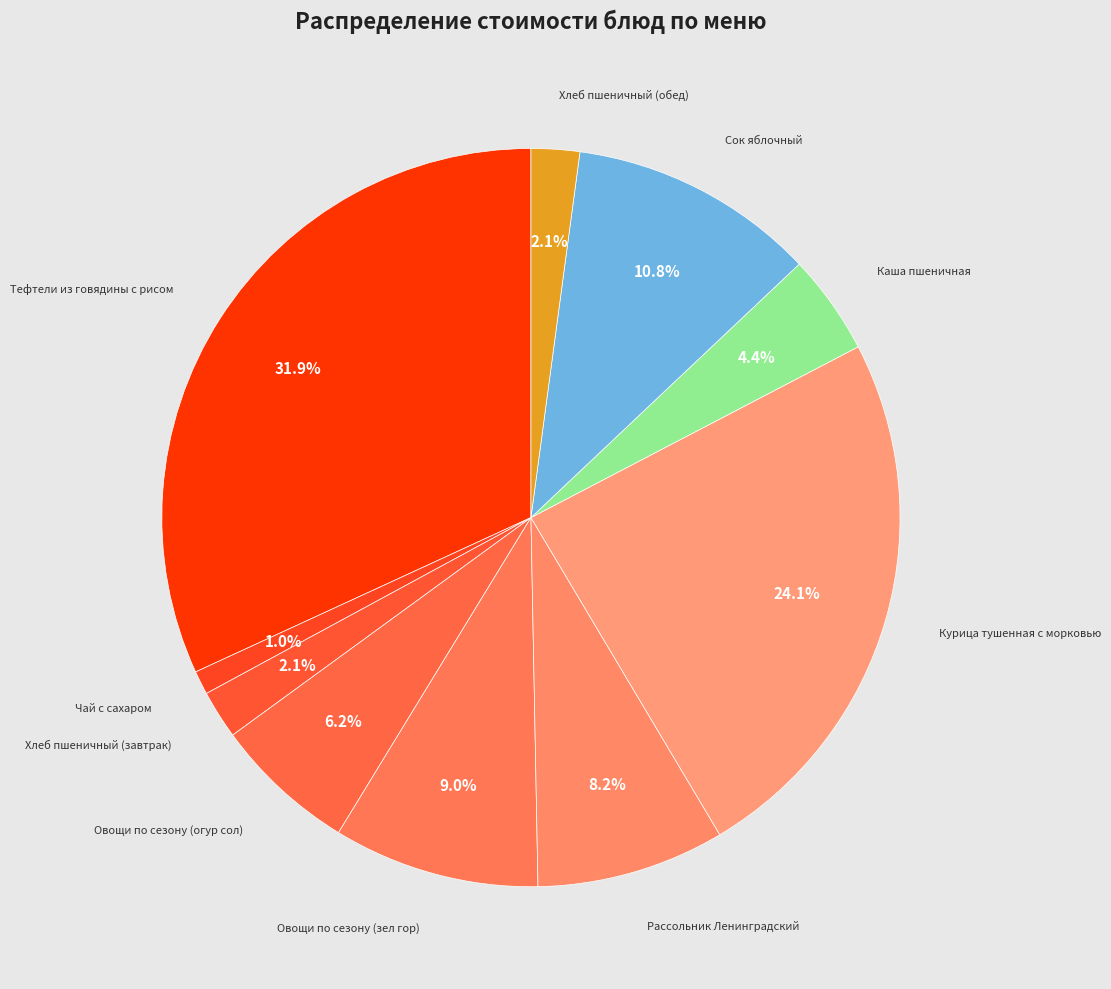

Count the number of slices in the pie.

10